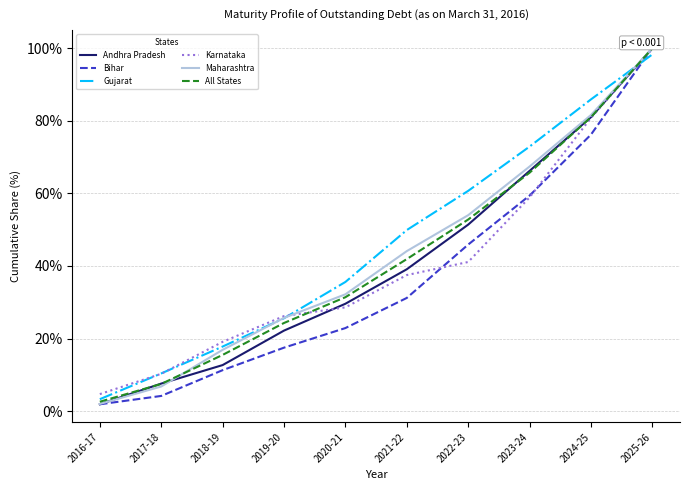

Rank the series by their maximum value, from highest to lowest.

Bihar, Karnataka, Andhra Pradesh, Maharashtra, All States, Gujarat